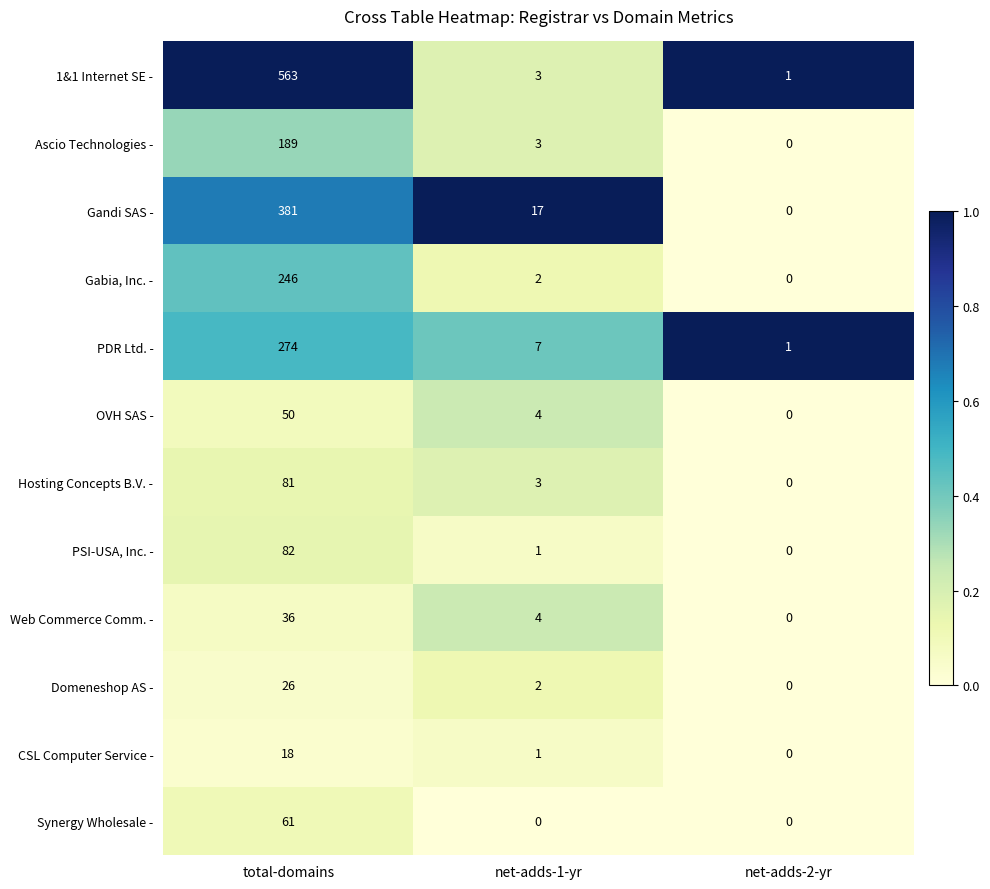

What is the average value of the Ascio Technologies - series?

64